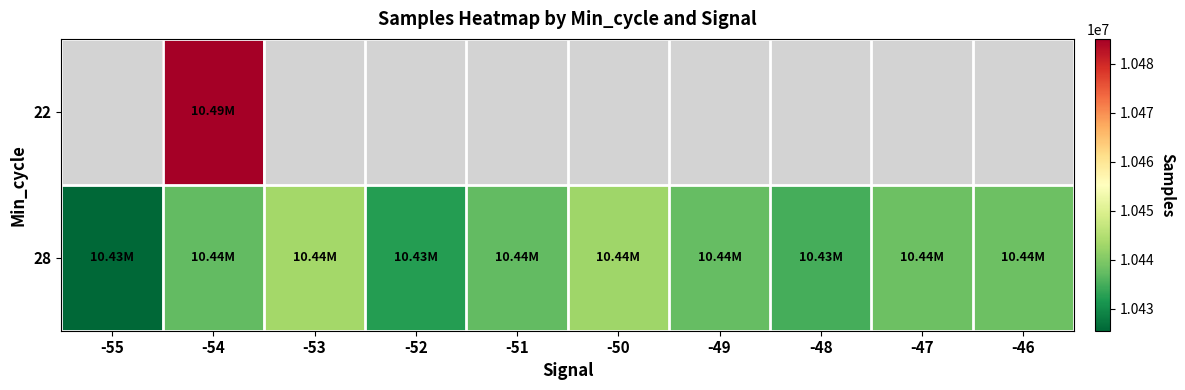

Where does the 28 series first go above 10437406?

-53